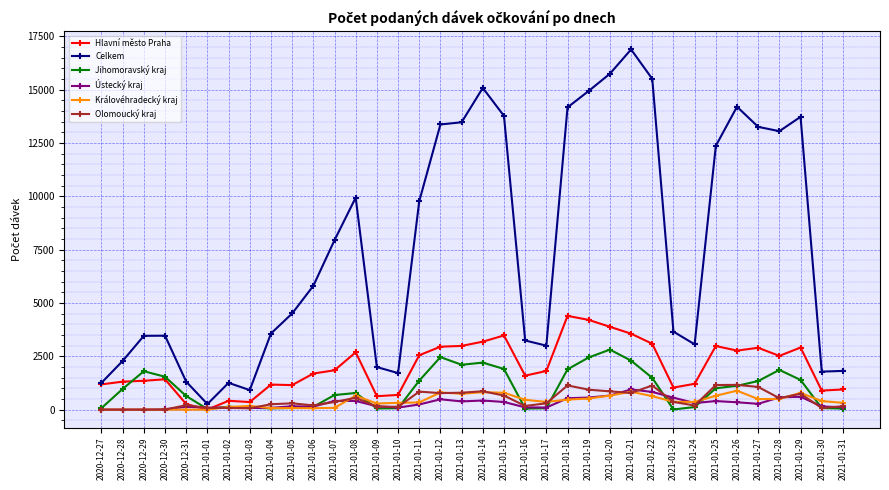

The value of Hlavní město Praha at 2021-01-19 is 7502. True or false?

False